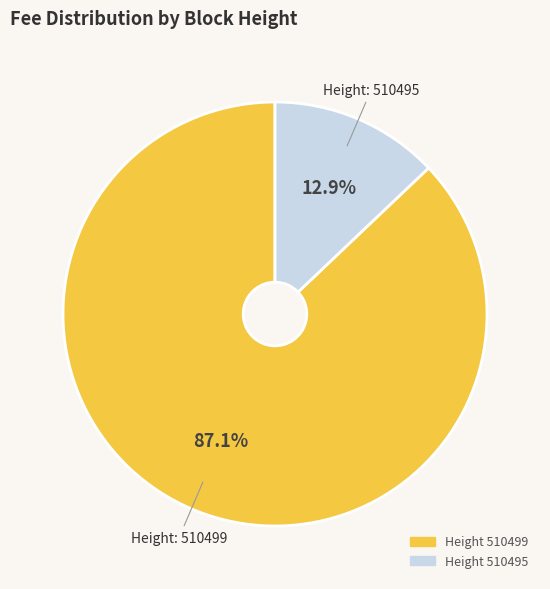

Does any single category account for the majority?

Yes